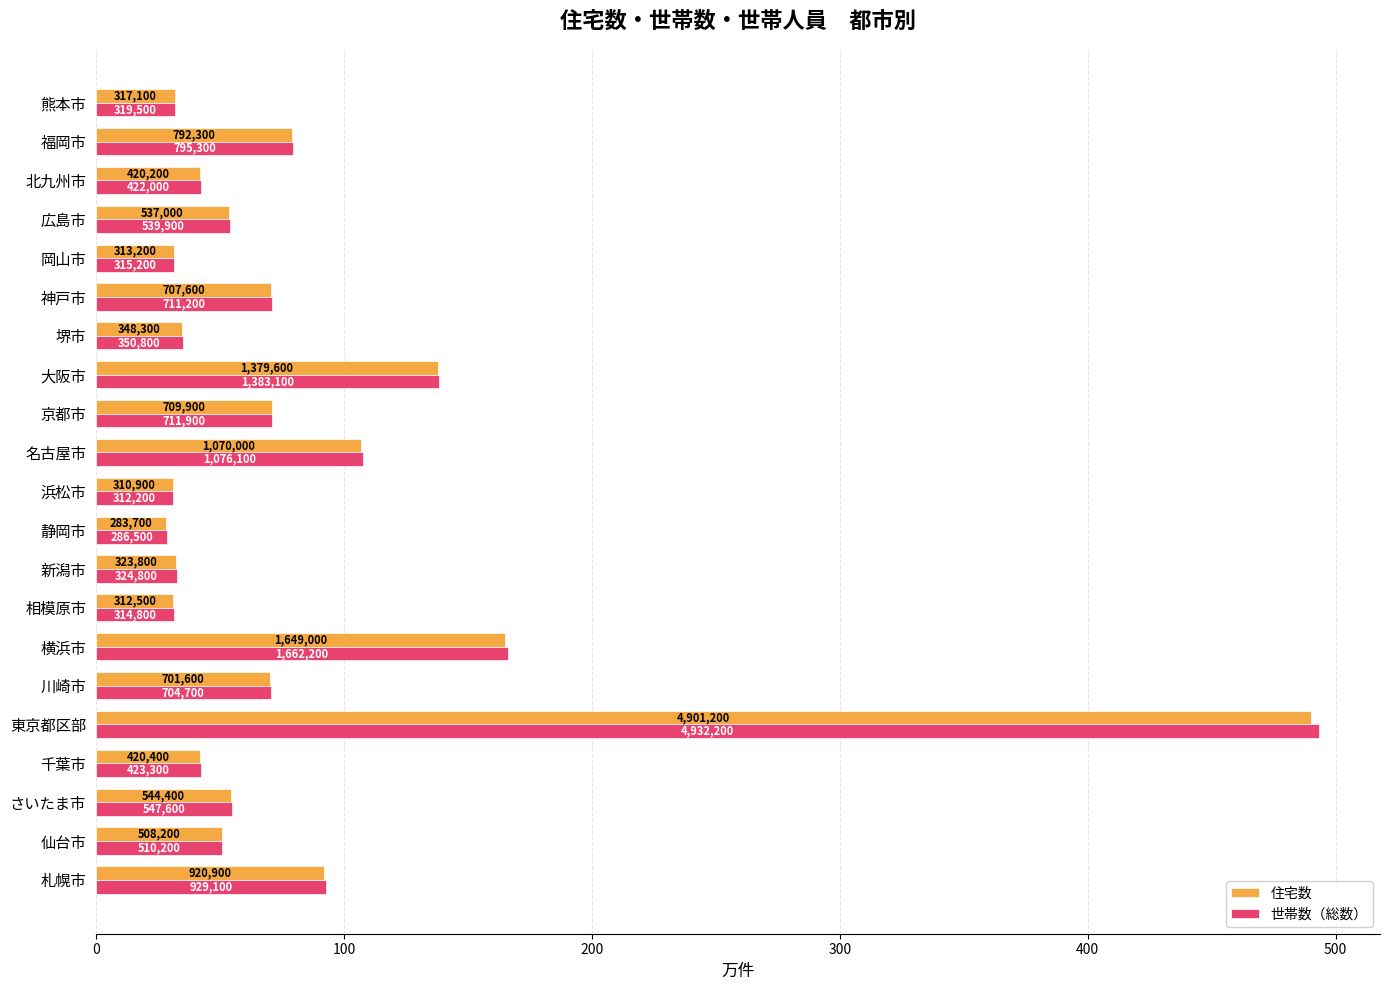

What are all the series names shown in the legend?

住宅数, 世帯数（総数）